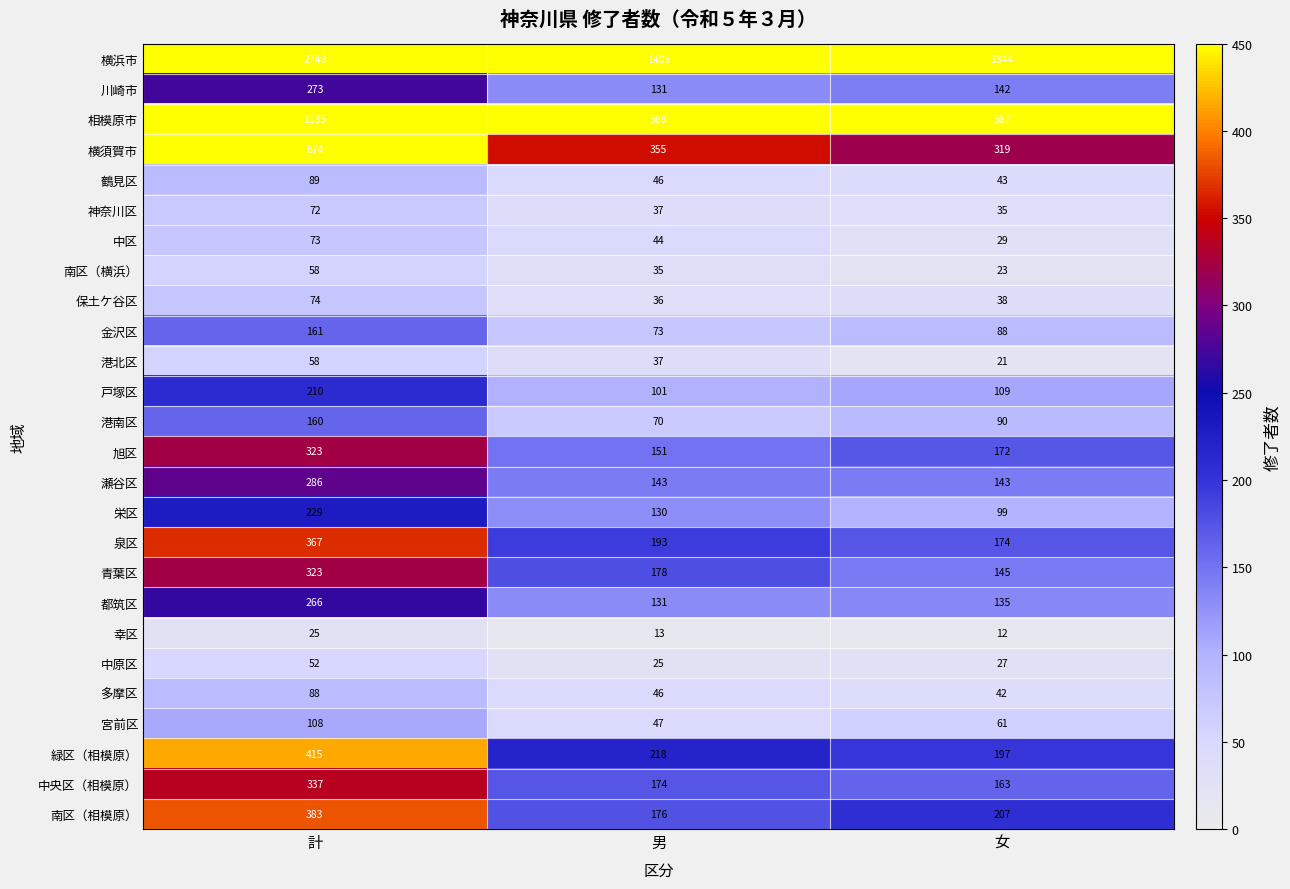

Which series changed the most between 計 and 女?

横浜市